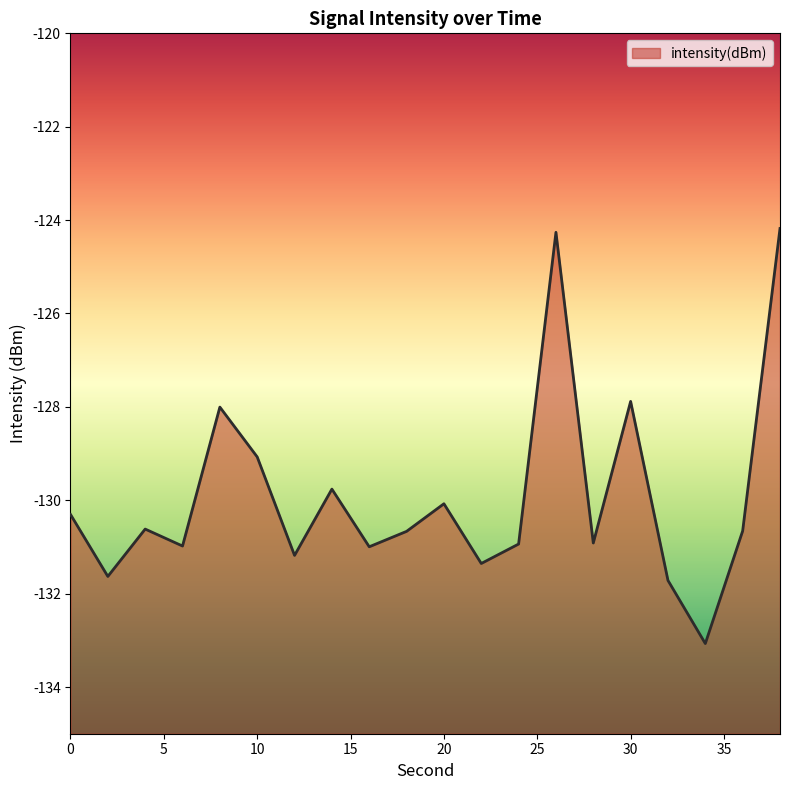

List the labels in order of value, largest first.

38, 26, 30, 8, 10, 14, 20, 0, 4, 36, 18, 28, 24, 6, 16, 12, 22, 2, 32, 34